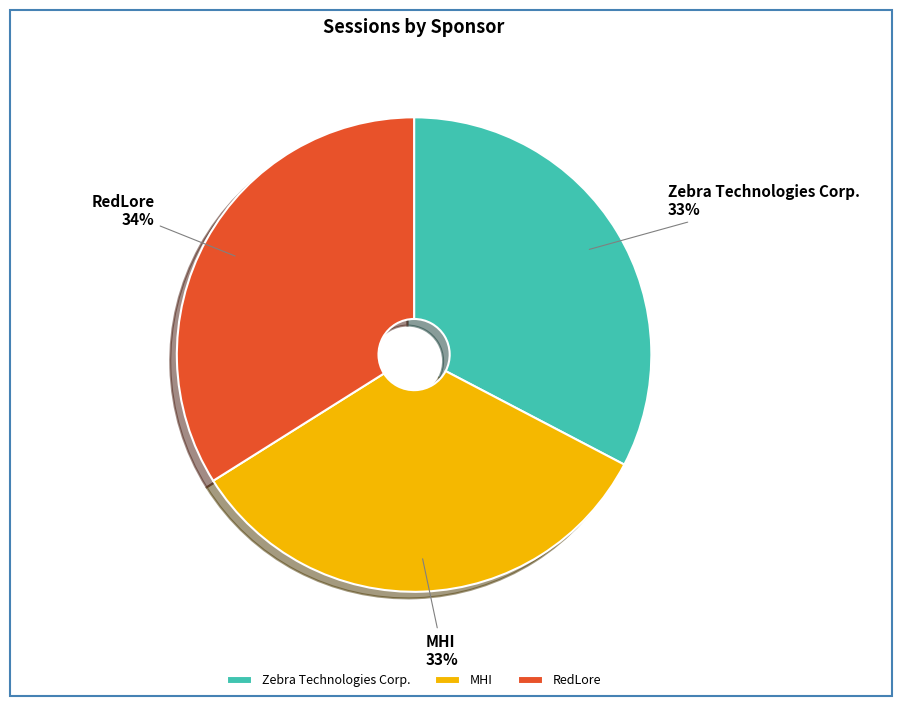

Count the number of slices in the pie.

3